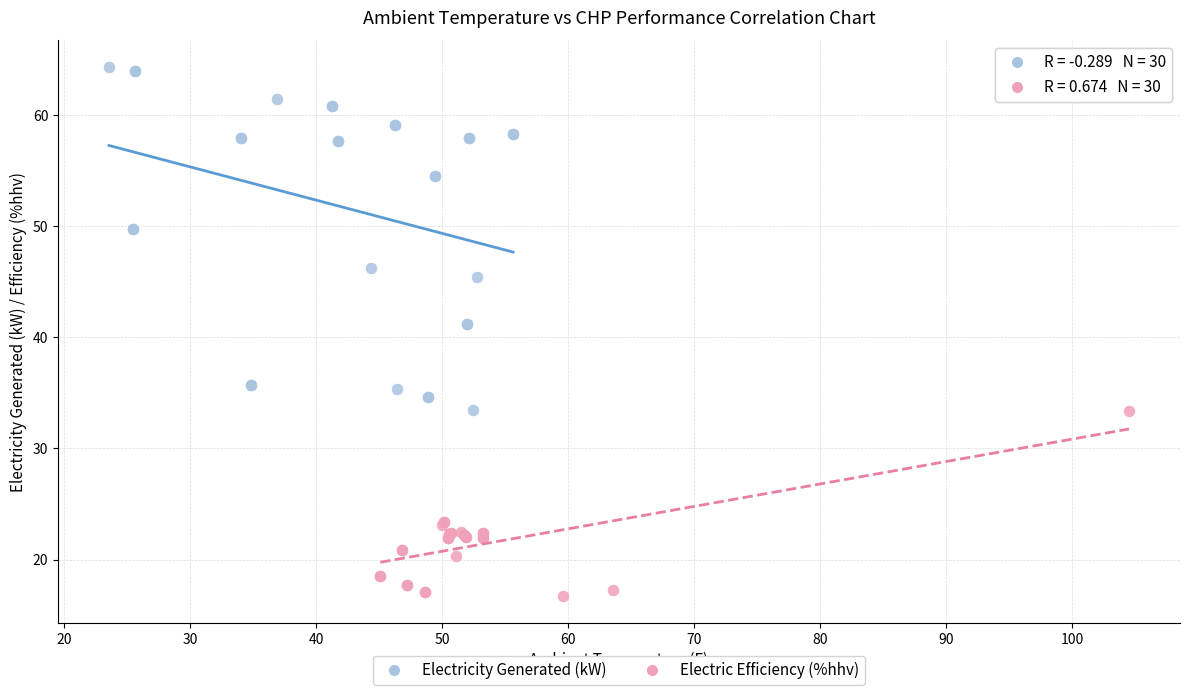

Which series has the largest Y range (max minus min)?

Electricity Generated (kW)